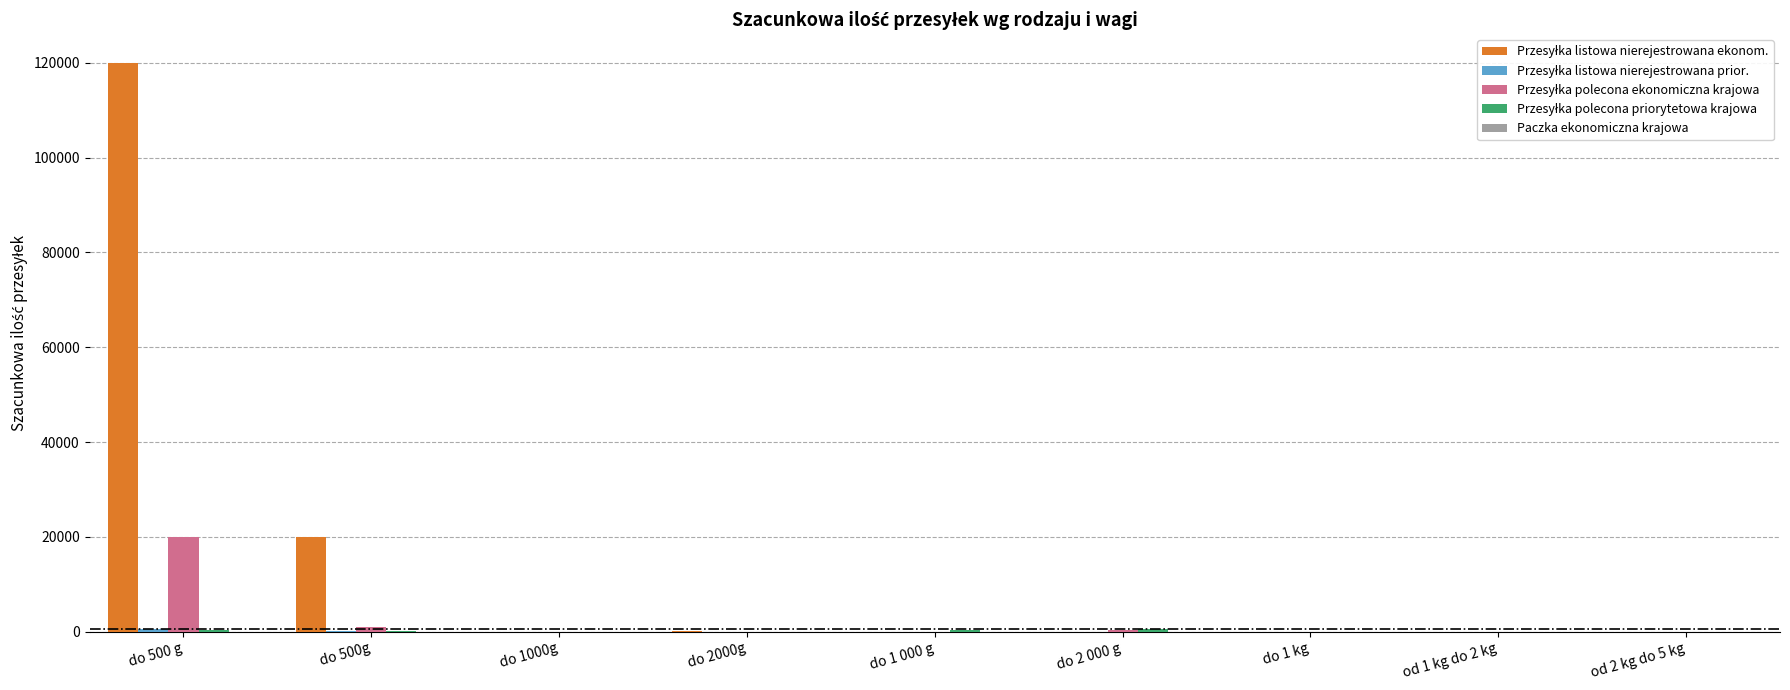

Which label corresponds to the largest value in the chart?

do 500 g